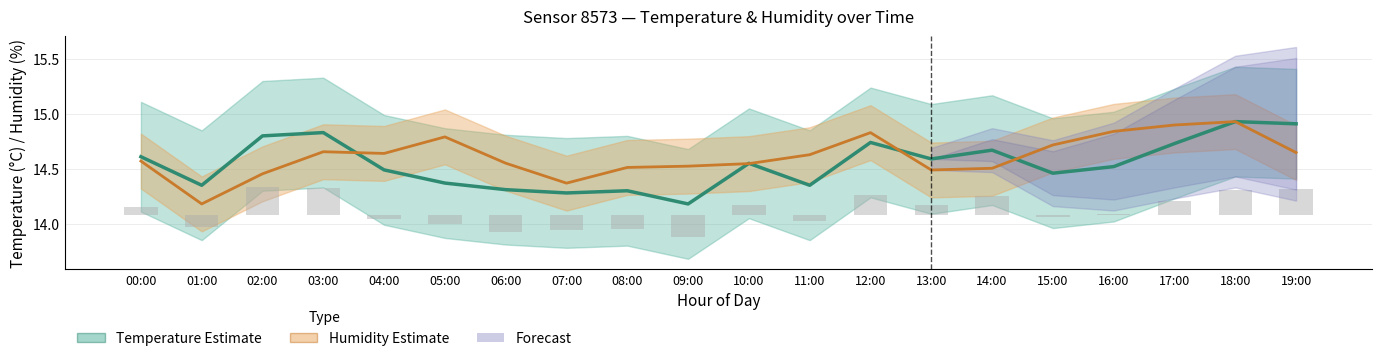

What is the sum of all Humidity Estimate values?

292.3